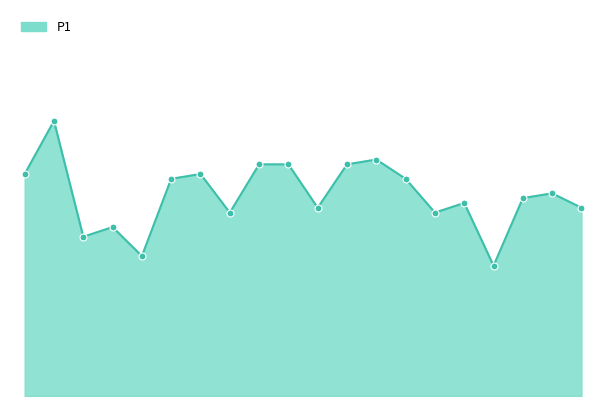

How many lines are shown in the chart?

1